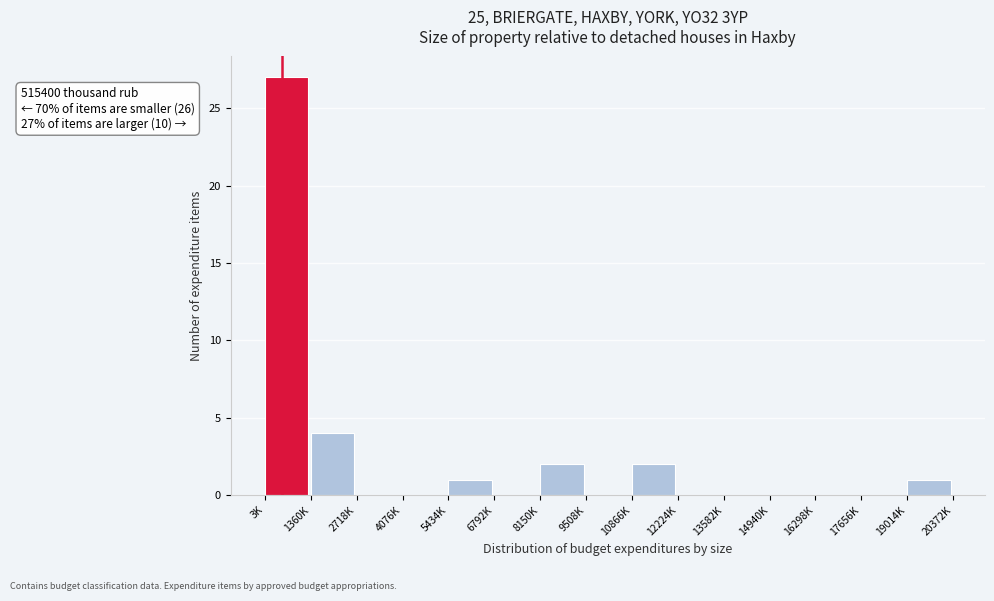

Reading left to right, list all the values displayed in this chart.

3K=27	1360K=4	2718K=0	4076K=0	5434K=1	6792K=0	8150K=2	9508K=0	10866K=2	12224K=0	13582K=0	14940K=0	16298K=0	17656K=0	19014K=1